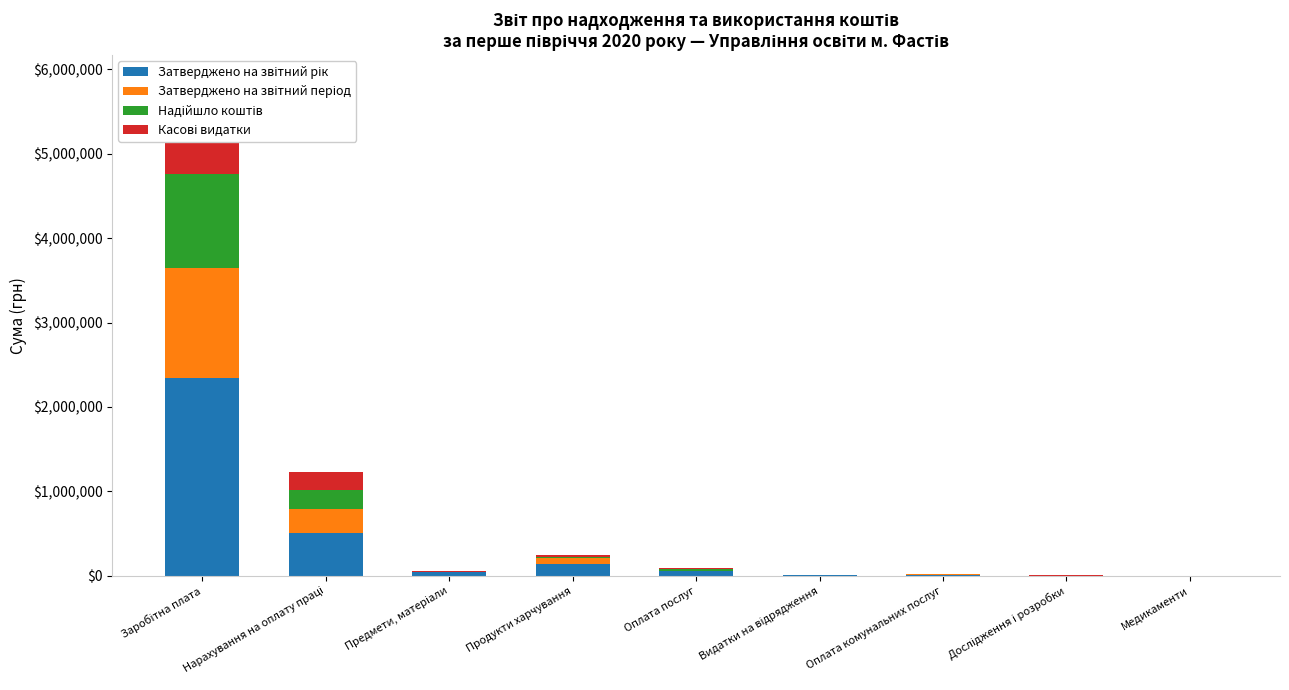

How many bars are there in each group?

4